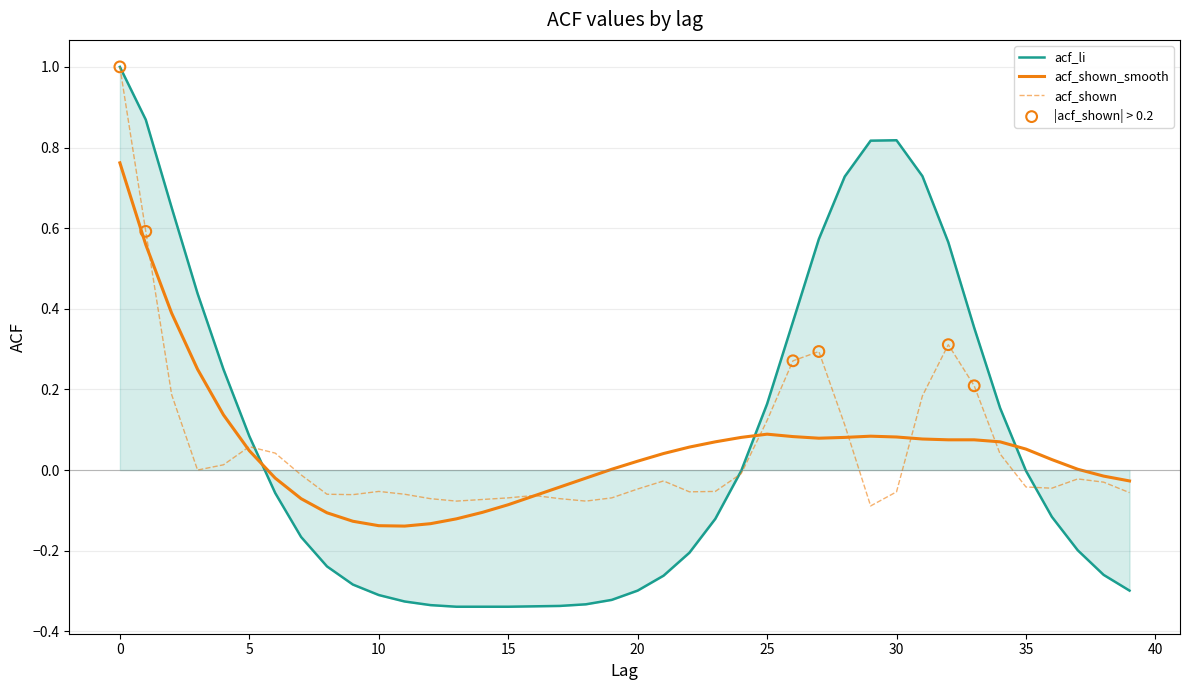

Which series has the widest spread of values?

acf_li